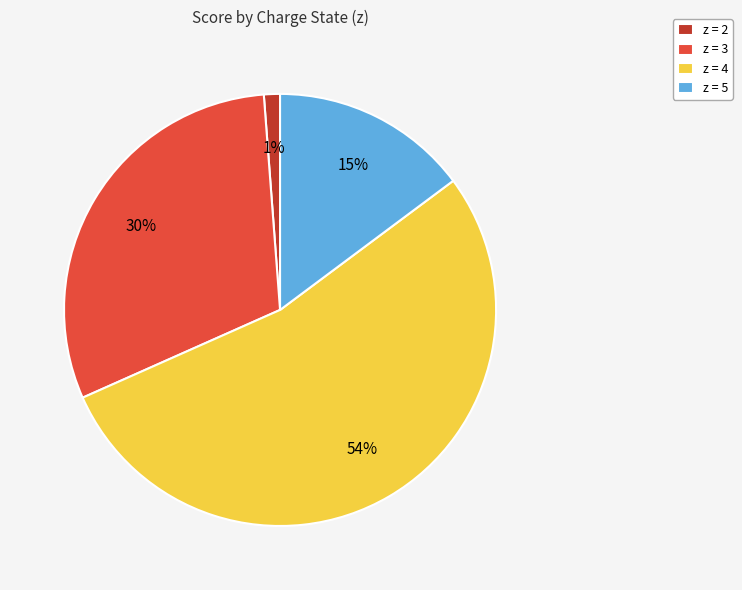

To the nearest percent, what is the average slice percentage?

25%